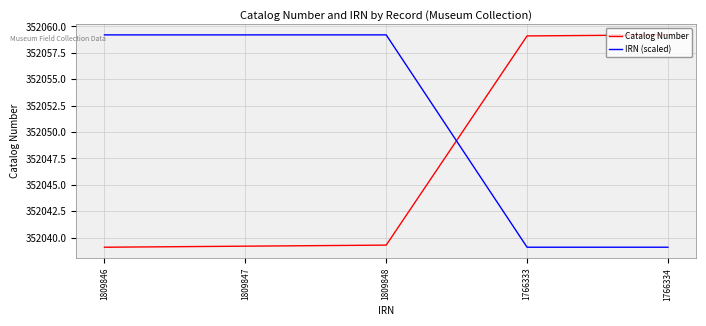

Reading left to right, transcribe all the data shown in this chart.

Catalog Number: 1809846=352039.1	1809847=352039.2	1809848=352039.3	1766333=352059.1	1766334=352059.2
IRN (scaled): 1809846=352059.2	1809847=352059.2	1809848=352059.2	1766333=352039.1	1766334=352039.1